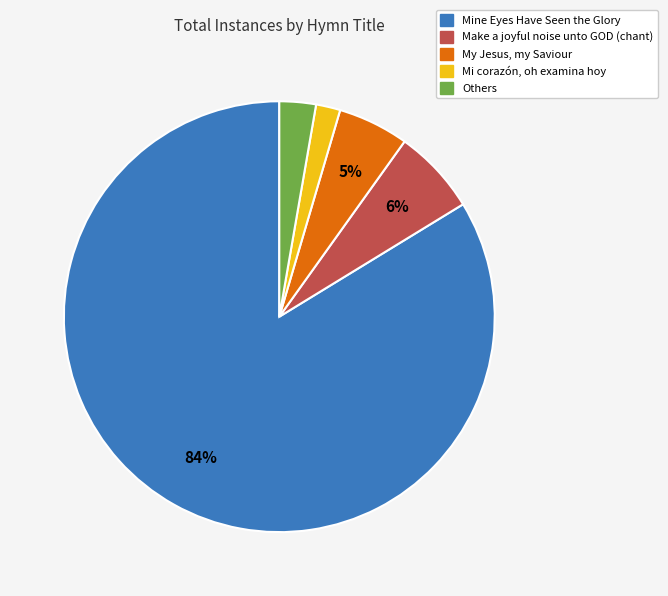

To the nearest percent, what percentage of the pie is Mine Eyes Have Seen the Glory?

84%